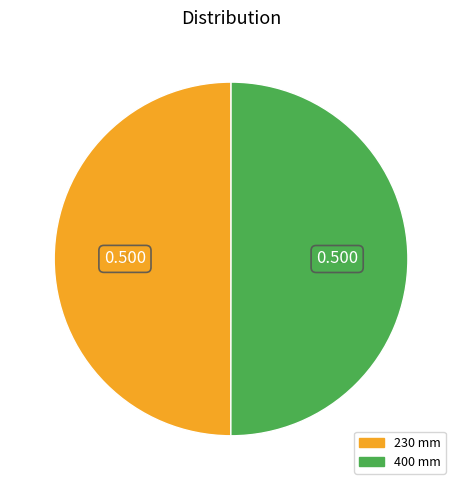

Do 400 mm and 230 mm together represent more than half of the pie?

Yes